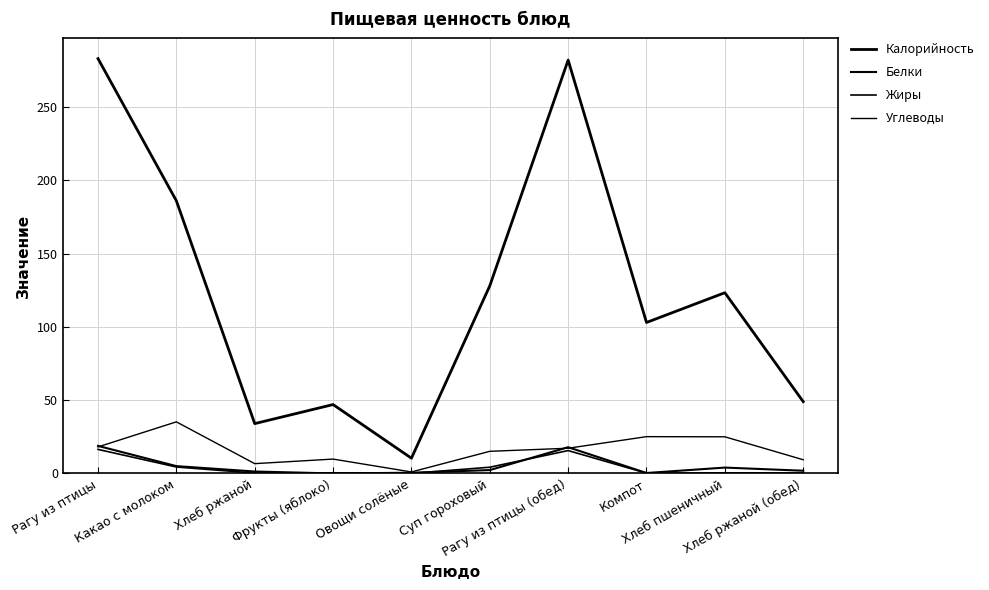

Does the chart display data point markers on the line(s)?

No